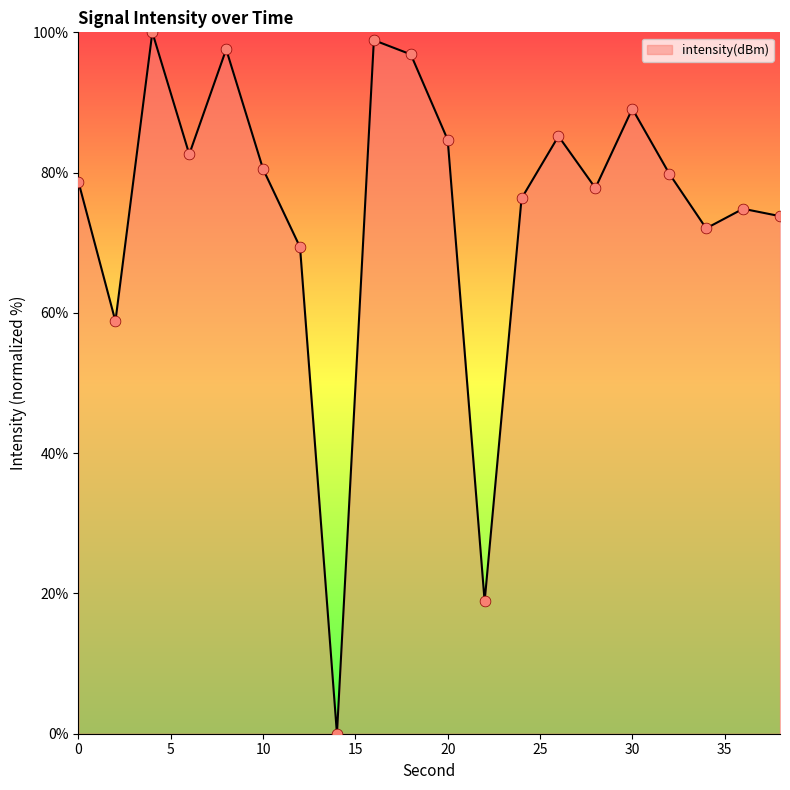

What is the maximum value shown in the chart?

100.0